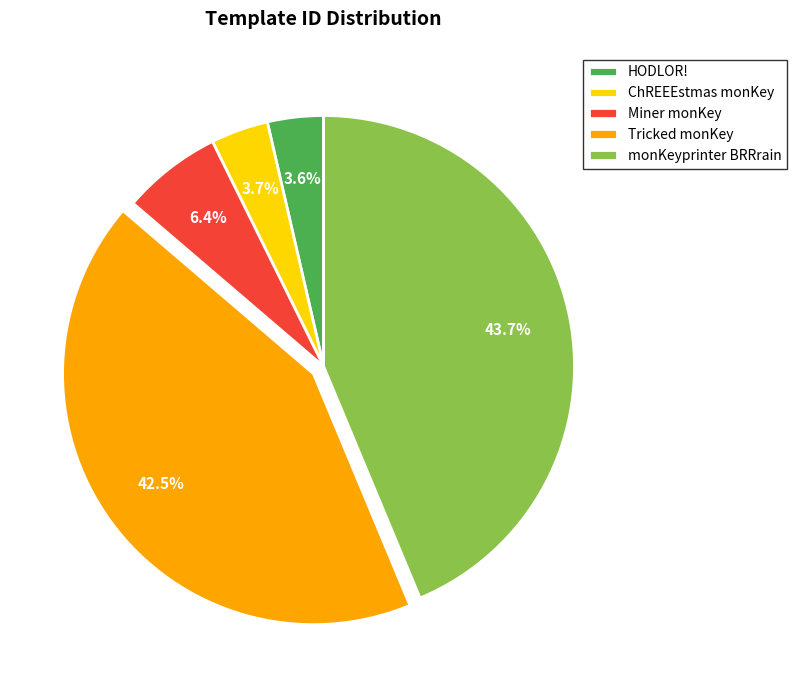

What percentage do Miner monKey and ChREEEstmas monKey together represent?

10.1%